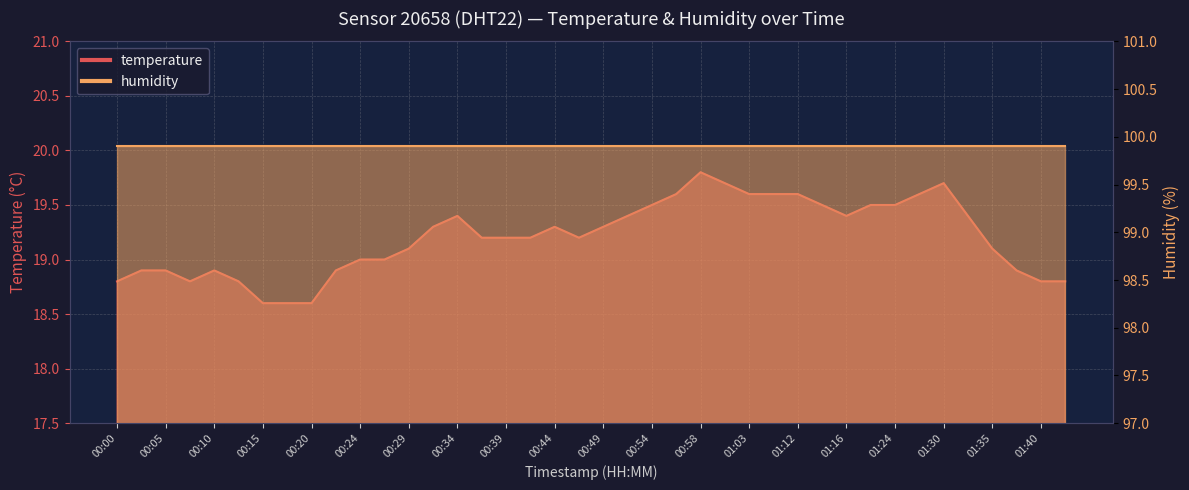

The chart shows a value of 3.9 at 00:24. True or false?

False